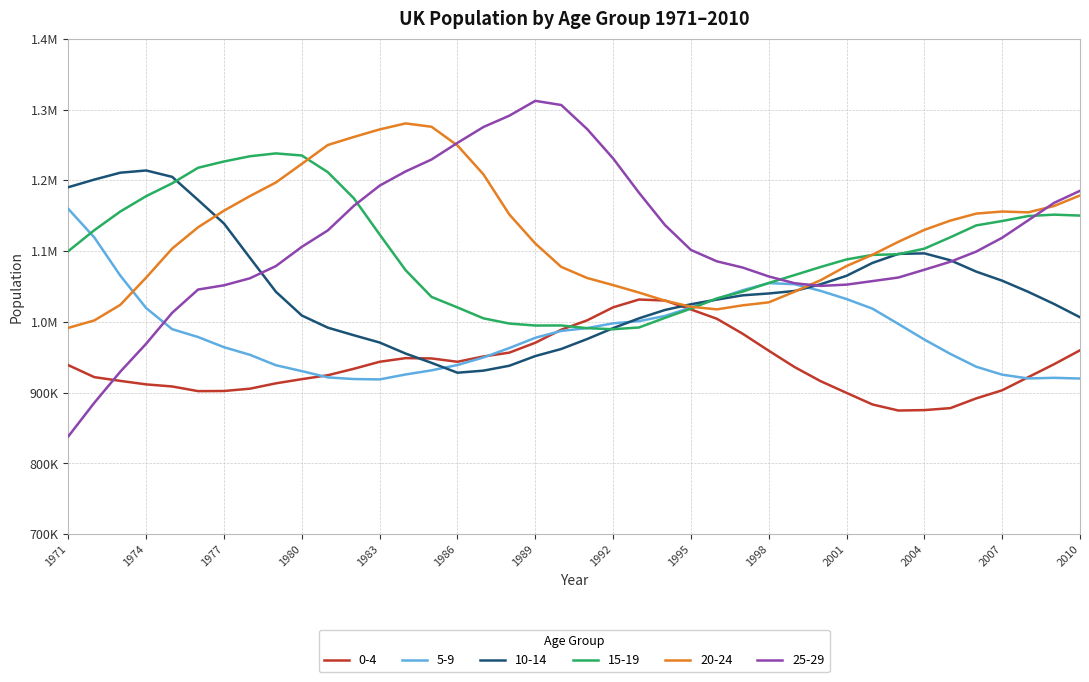

Is this an area chart (filled region under the line)?

No